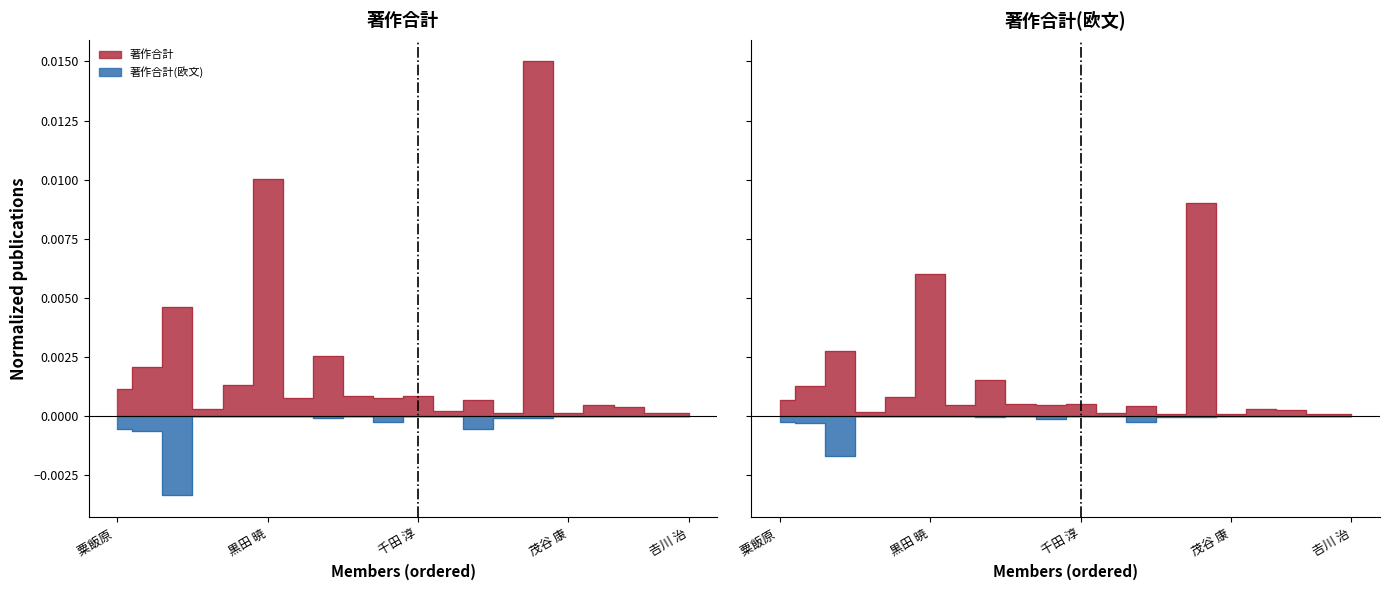

What is the label of the 13th point from the right?

阪上 浩